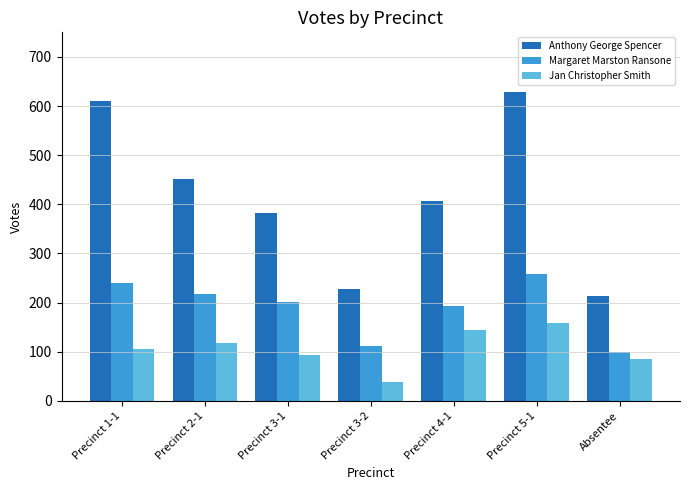

What is the approximate value of Margaret Marston Ransone at Precinct 3-2, to the nearest 10?

110